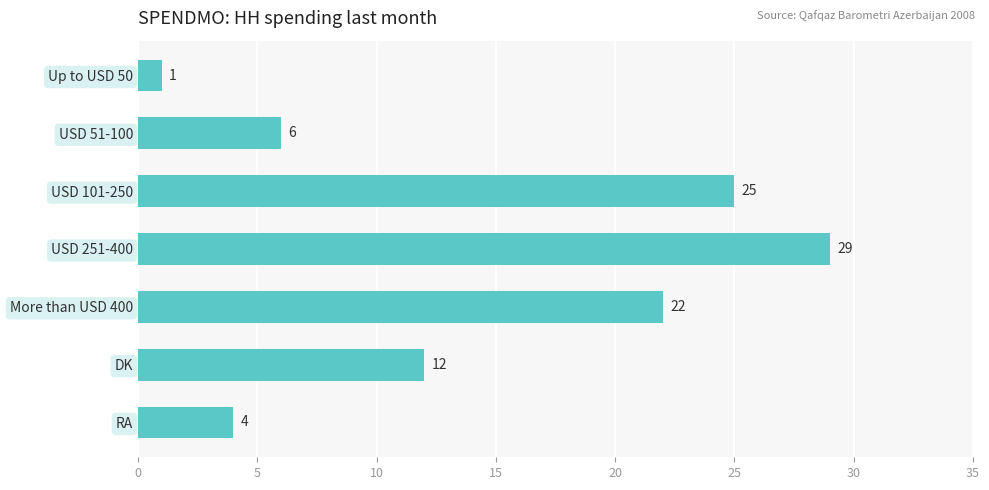

Is it true that the value at USD 101-250 is 25?

True